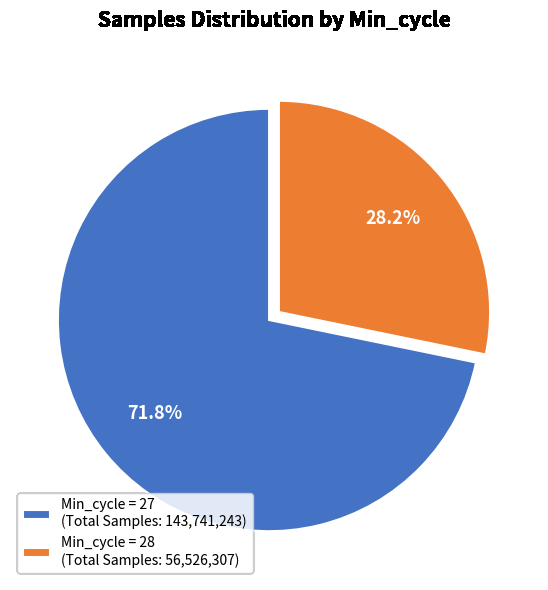

What is the largest slice in the pie chart?

Min_cycle = 27 (Total Samples: 143,741,243)